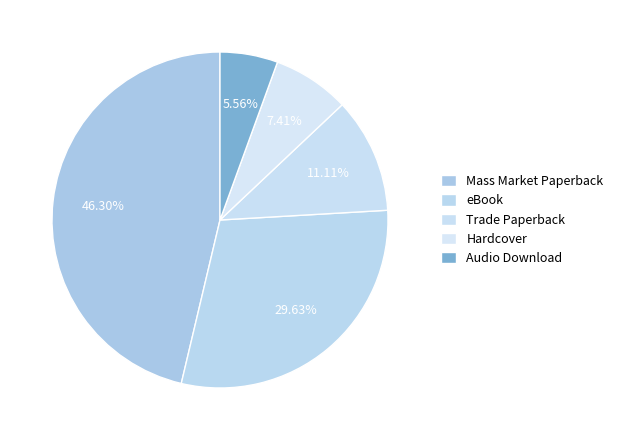

Does Trade Paperback represent more than half of the total?

No